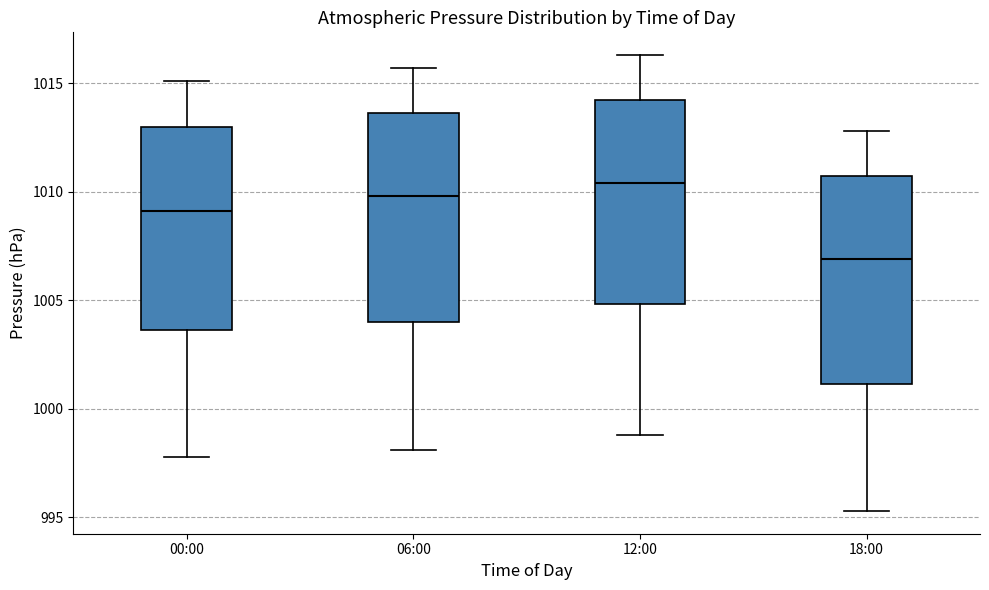

Where does the median line of the box for 06:00 sit on the y-axis? The values are not printed on the chart, so give them approximately, as read against the axis.

1010.0